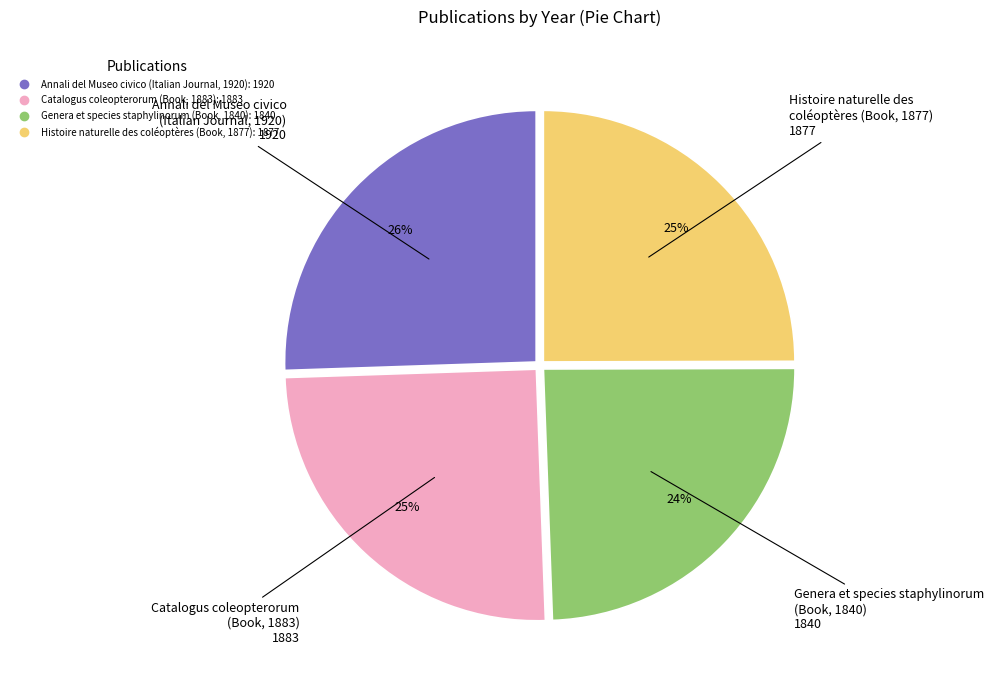

Is the sum of Histoire naturelle des coléoptères (Book, 1877) and Genera et species staphylinorum (Book, 1840) greater than half?

No